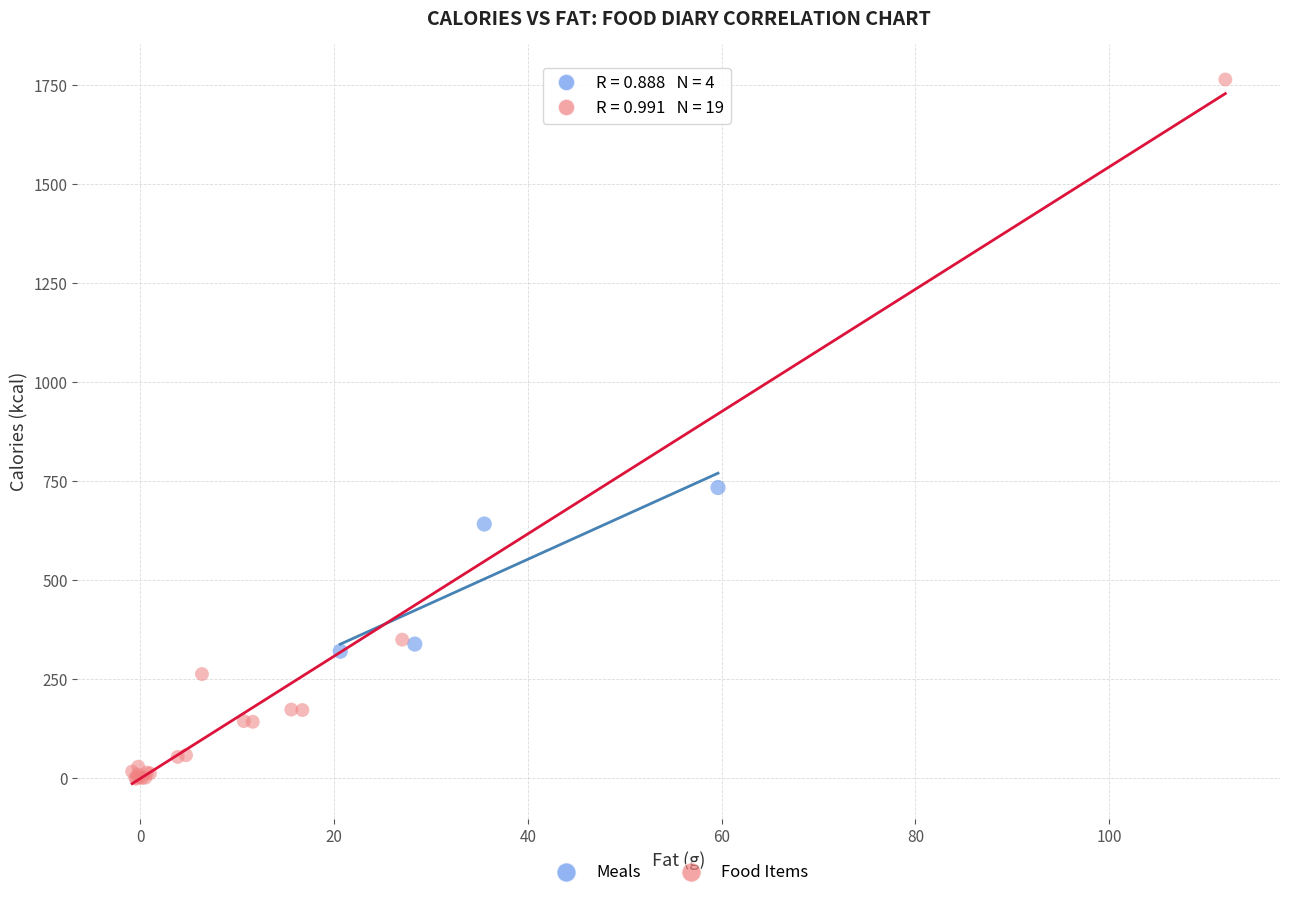

Which series reaches the maximum Y coordinate?

Food Items